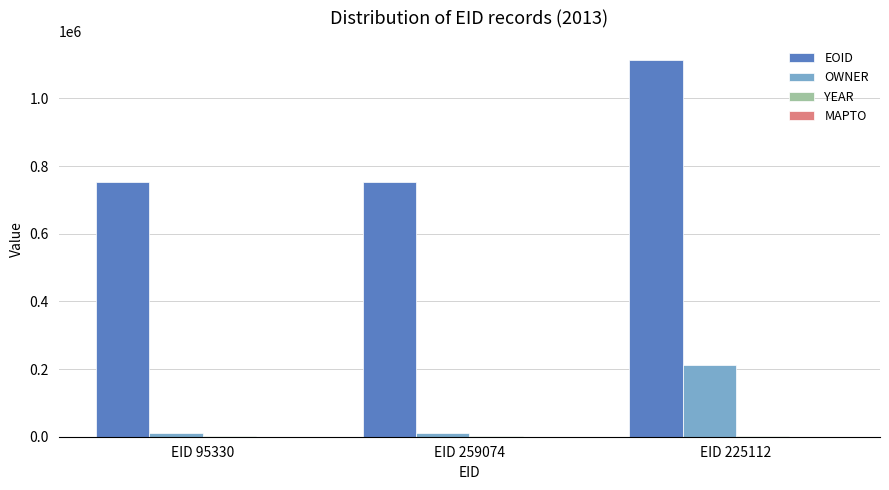

True or false: EOID has a value of 1256919 at EID 95330.

False